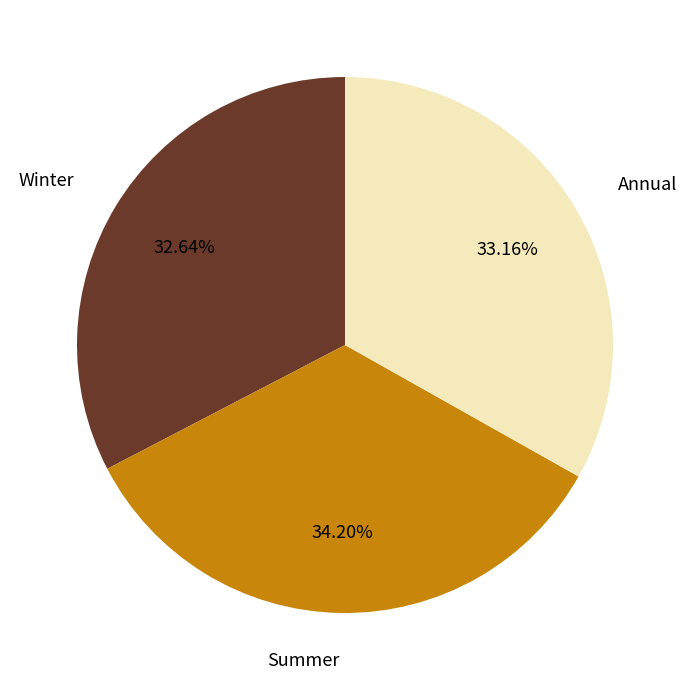

What is the smallest slice in the pie chart?

Winter